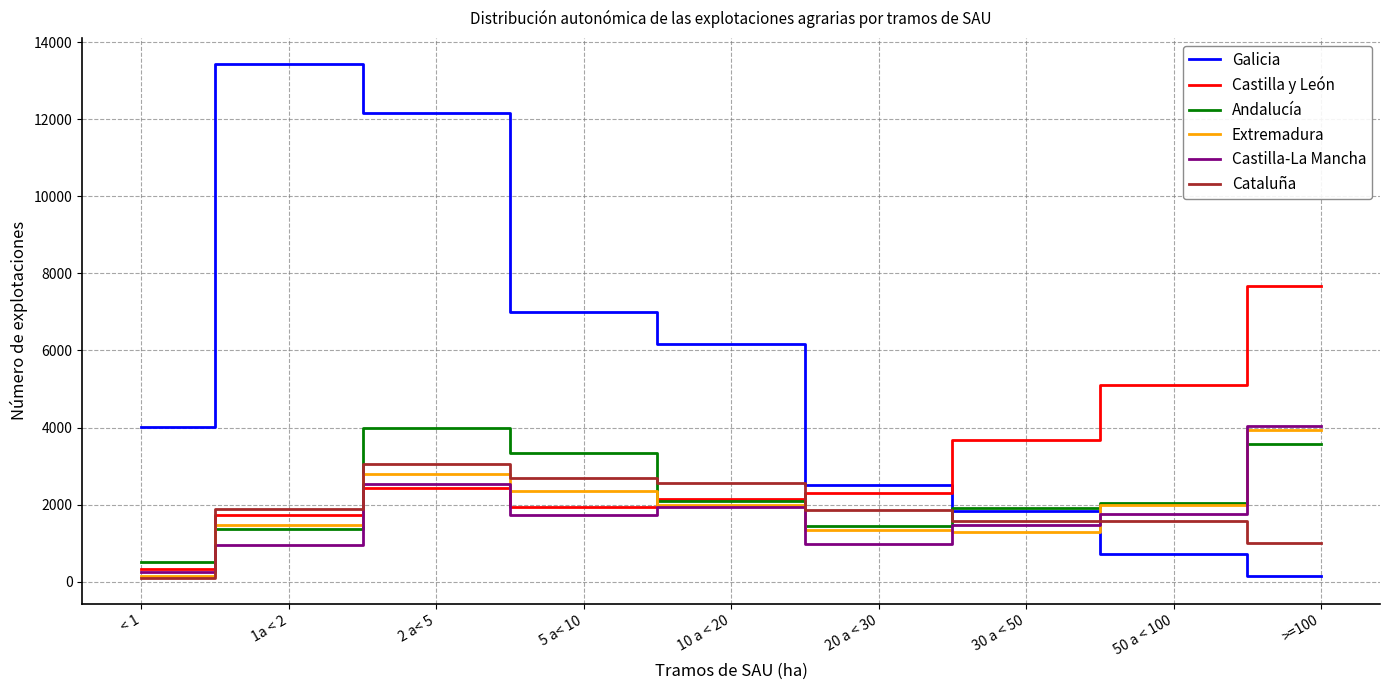

Does the chart have visible grid lines?

Yes